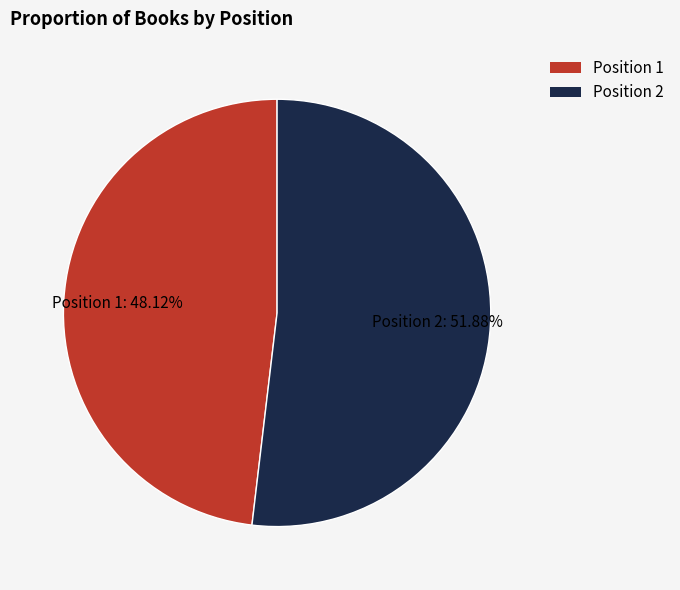

Do Position 2 and Position 1 together represent more than half of the pie?

Yes